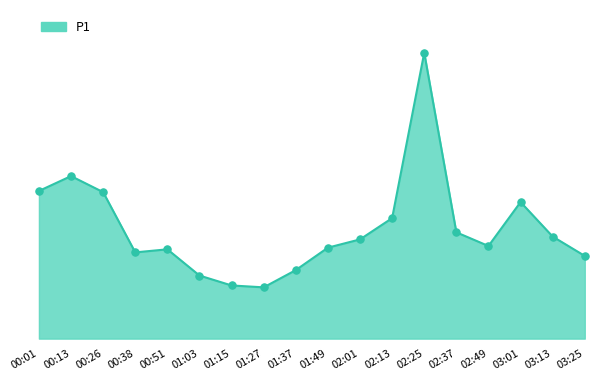

What is the change in value from 02:01 to 02:37?

+0.3